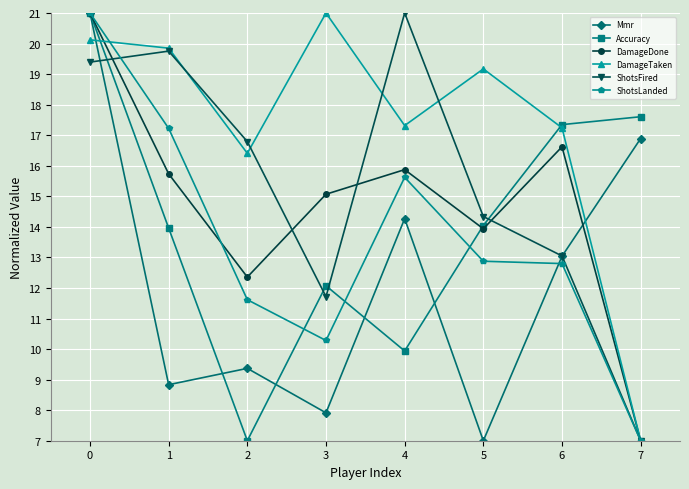

True or false: DamageDone has more than 2 interior local peaks.

False